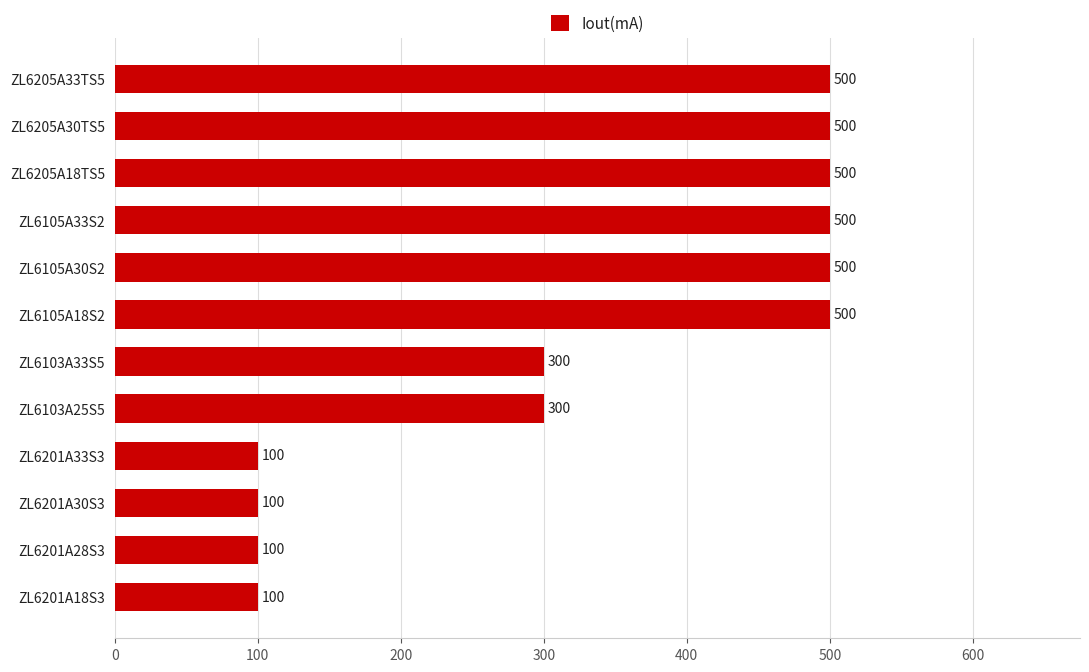

What is the difference between the maximum and minimum values?

400